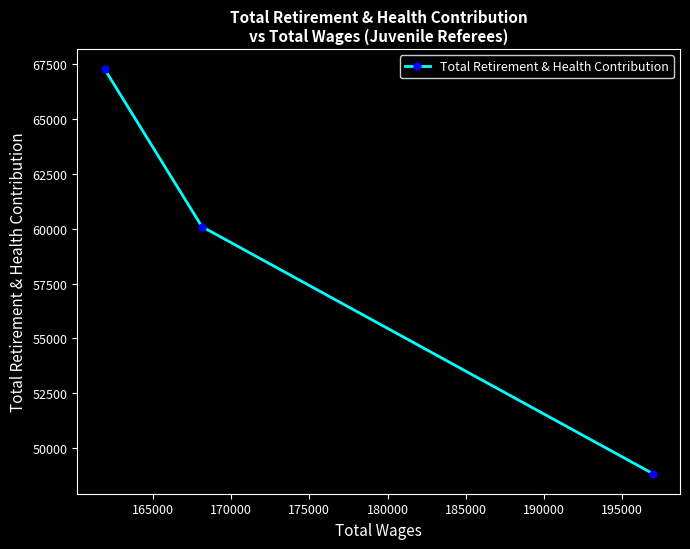

What is the difference between the maximum and minimum values?

18446